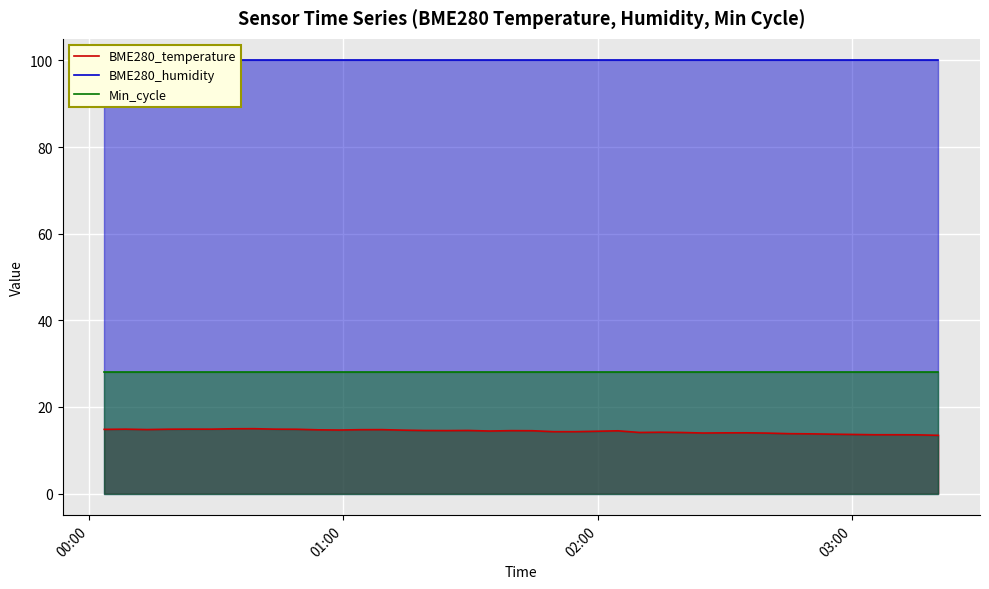

True or false: Min_cycle and BME280_temperature intersect in this chart.

False